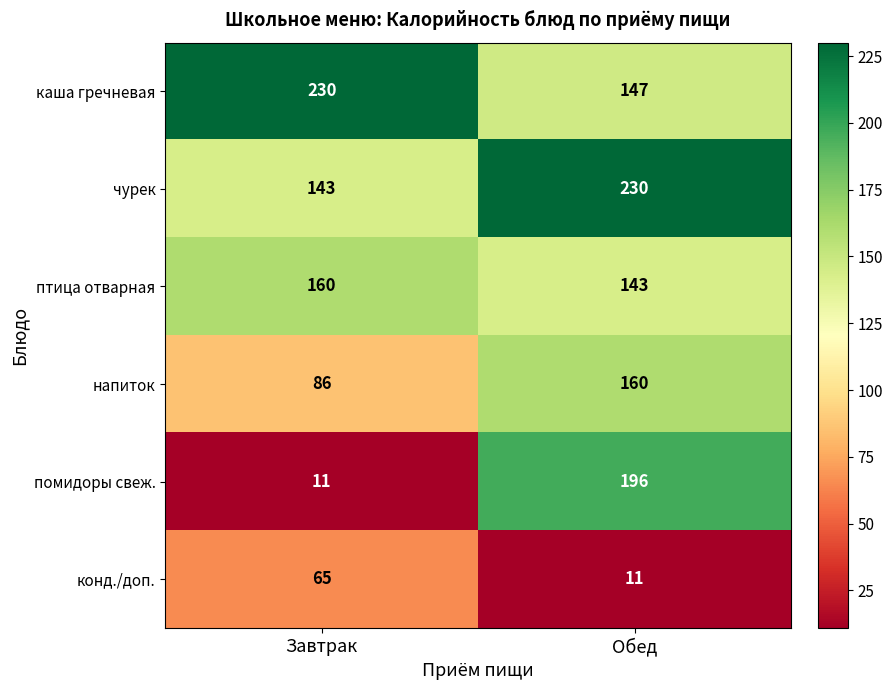

The чурек series shows 143 at Завтрак. True or false?

True